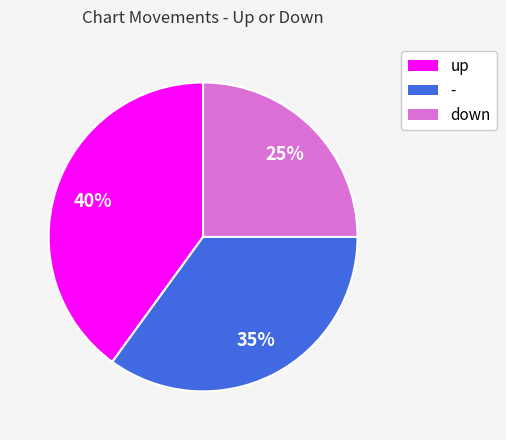

To the nearest percent, what is the combined percentage of - and up?

75%